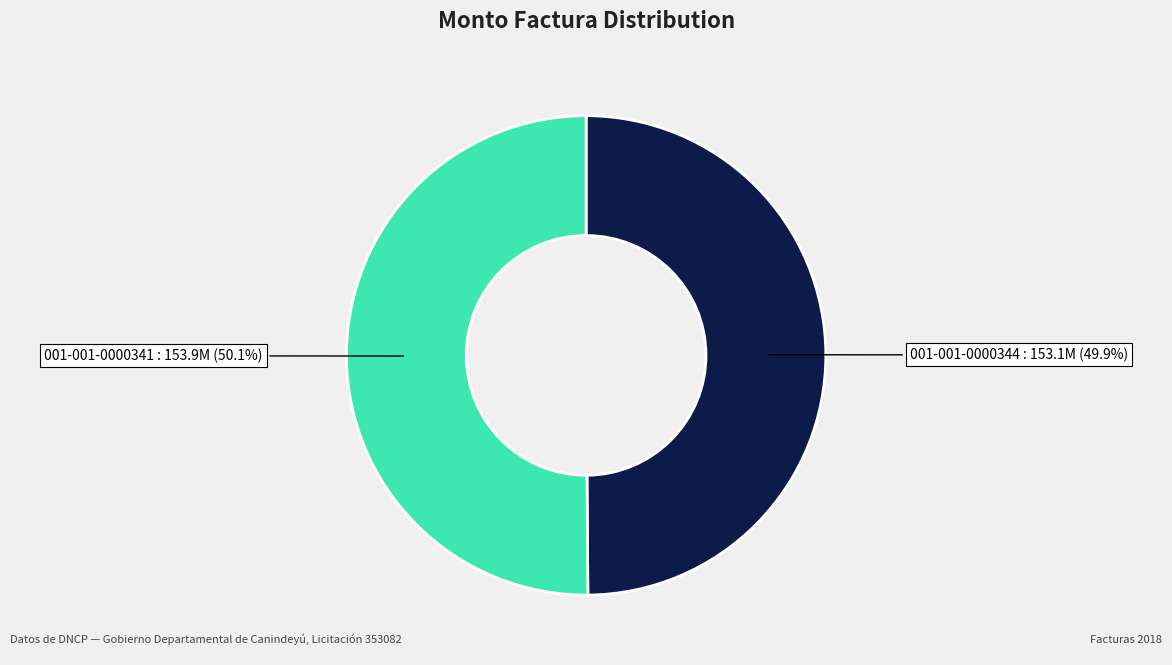

Do 001-001-0000341 and 001-001-0000344 together represent more than half of the pie?

Yes